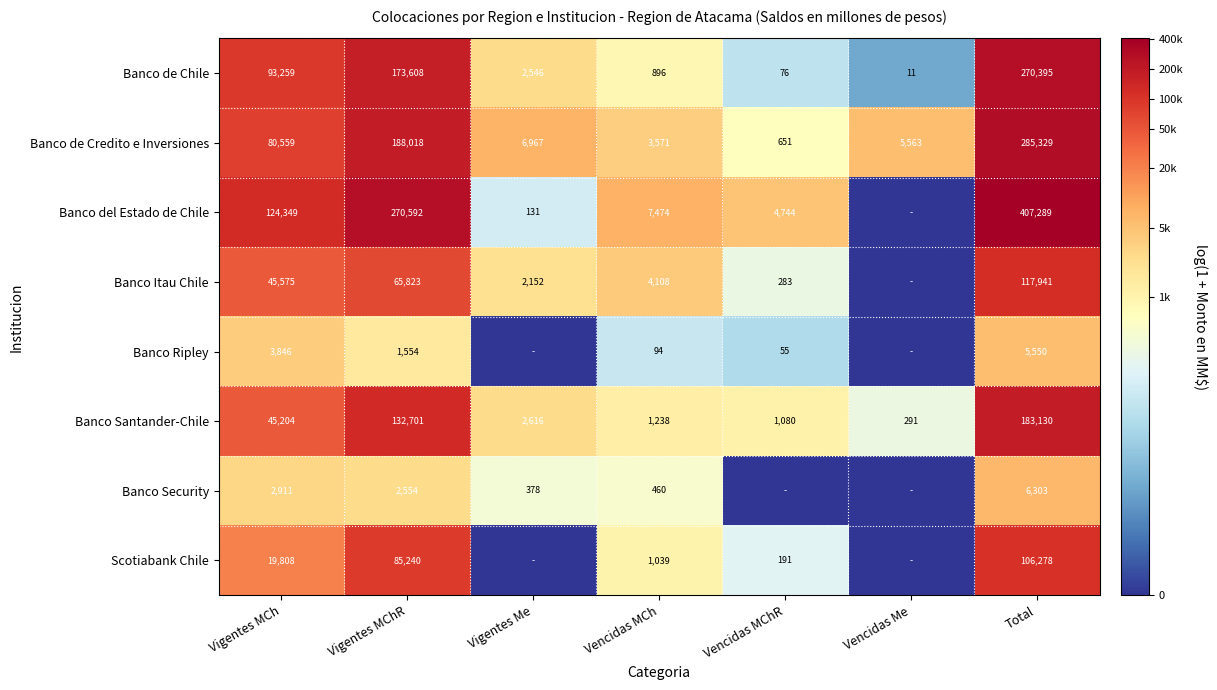

Rank the categories by Banco Ripley value from lowest to highest.

Vigentes Me, Vencidas Me, Vencidas MChR, Vencidas MCh, Vigentes MChR, Vigentes MCh, Total